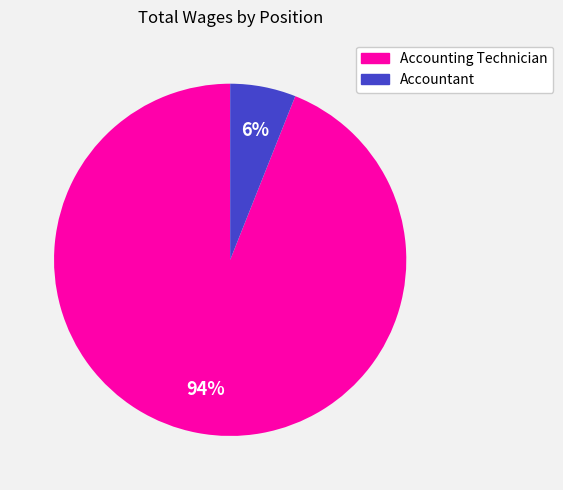

To the nearest percent, what is the difference between the largest and smallest slice percentages?

88%